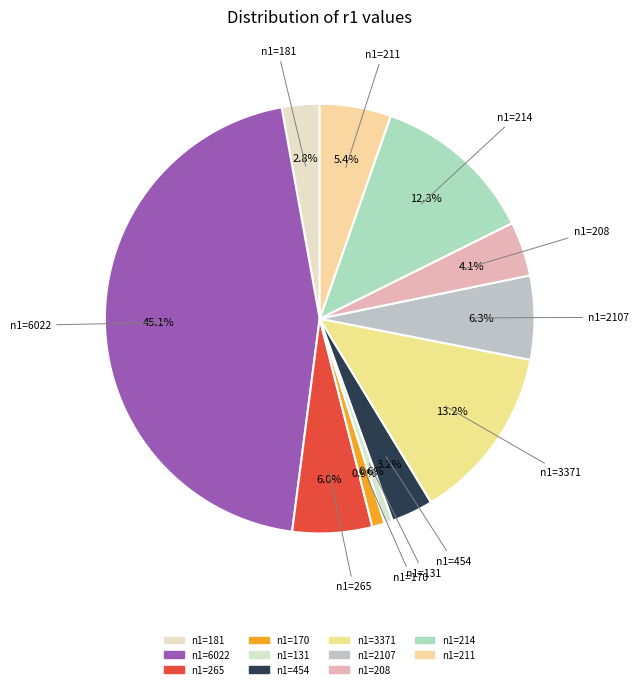

Between n1=131 and n1=214, which is larger?

n1=214